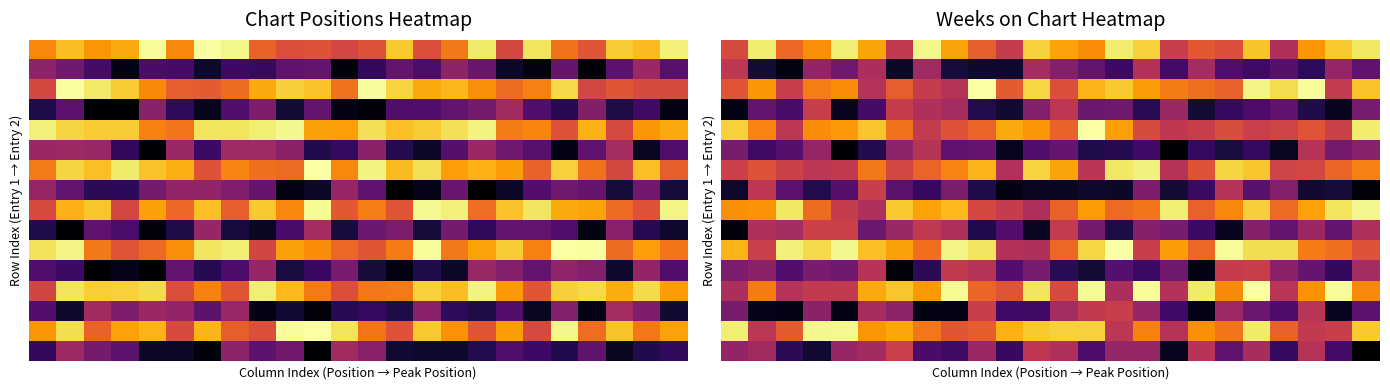

At which category is the sum across all series the highest?

19